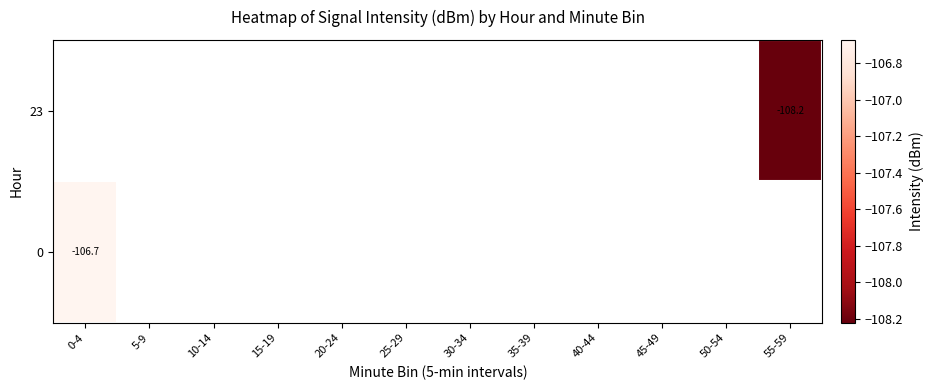

Which has a higher value, 35-39 or 55-59?

55-59